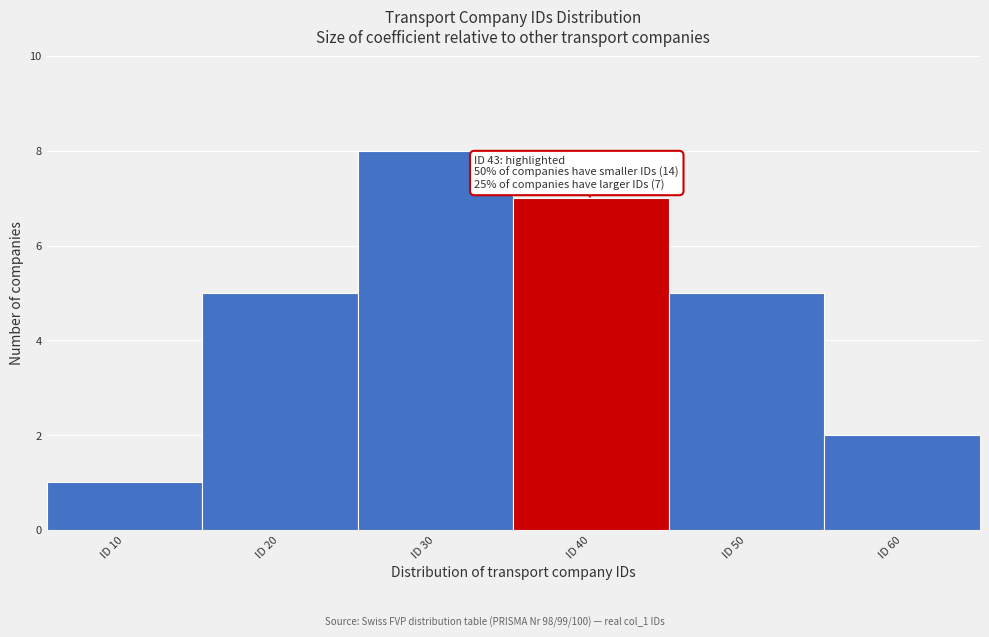

Reading right to left, what are all the values shown in this chart?

ID 60=2	ID 50=5	ID 40=7	ID 30=8	ID 20=5	ID 10=1